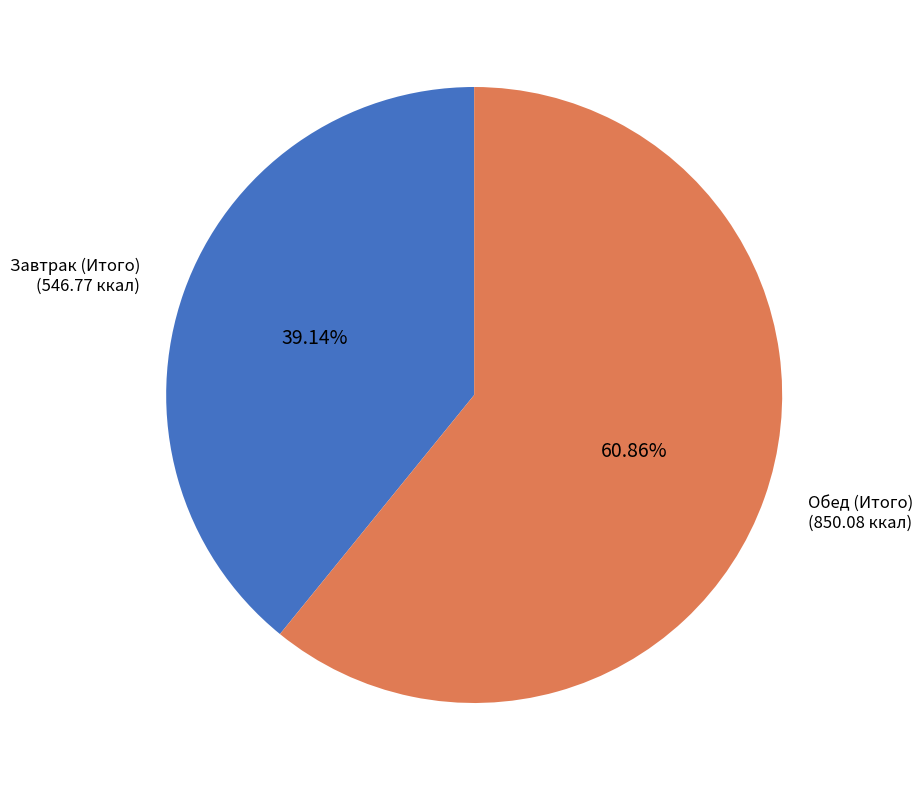

Between Завтрак (Итого) and Обед (Итого), which is larger?

Обед (Итого)